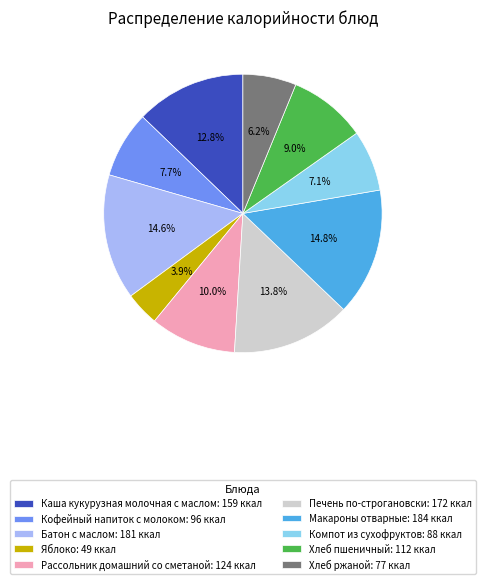

Which category has the smallest portion of the pie?

Яблоко